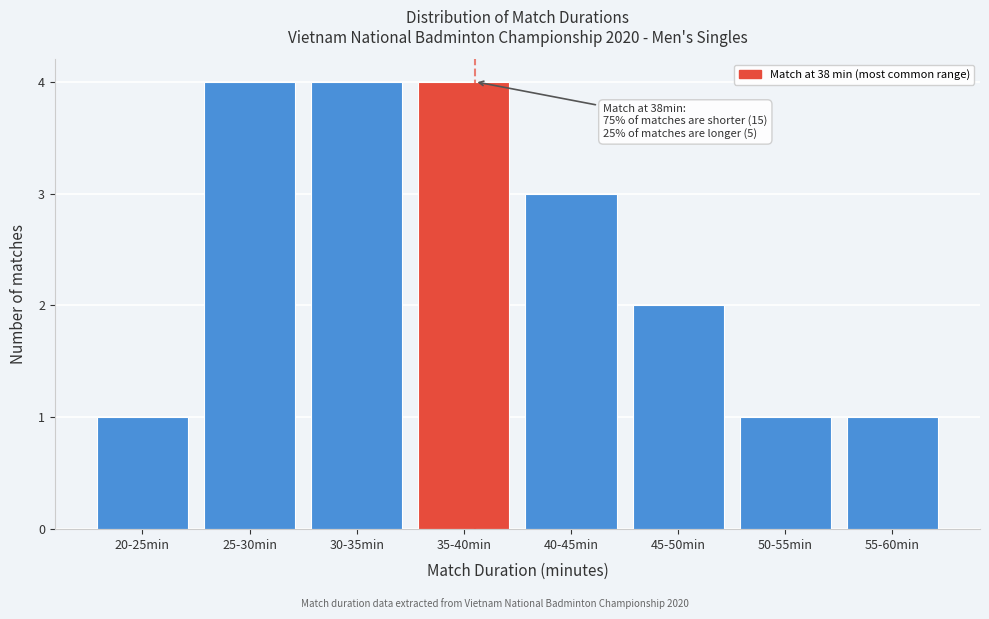

Reading left to right, transcribe all the data shown in this chart.

1	4	4	4	3	2	1	1